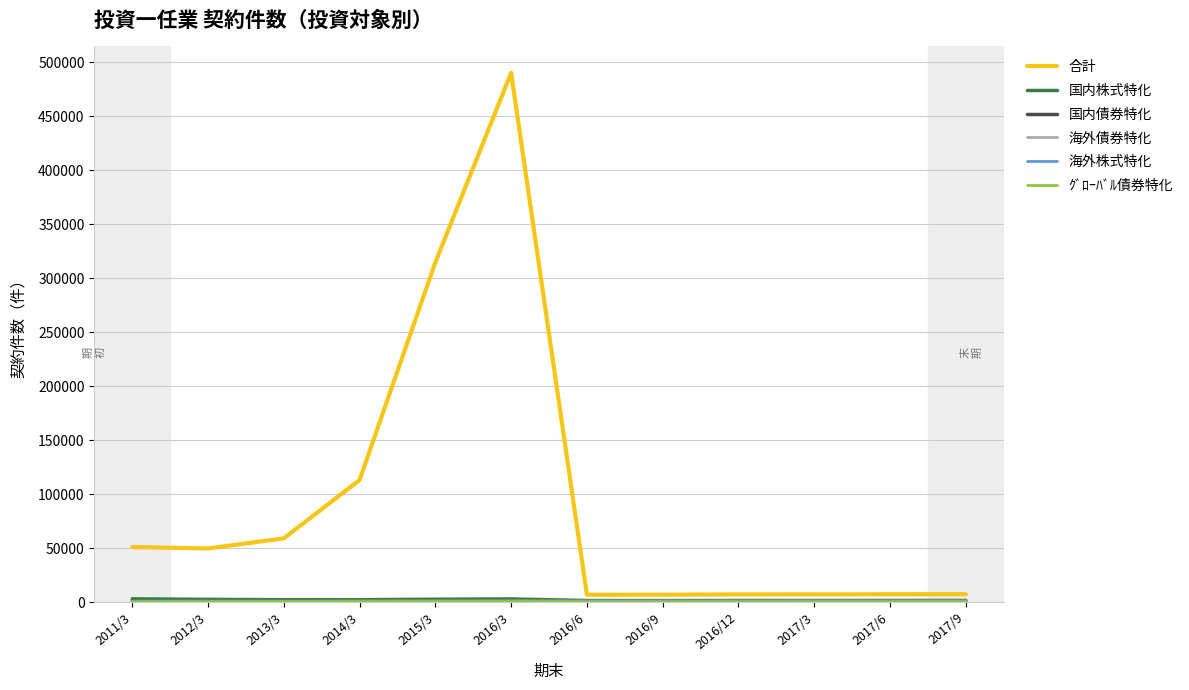

Which category has the highest value across all series?

2016/3